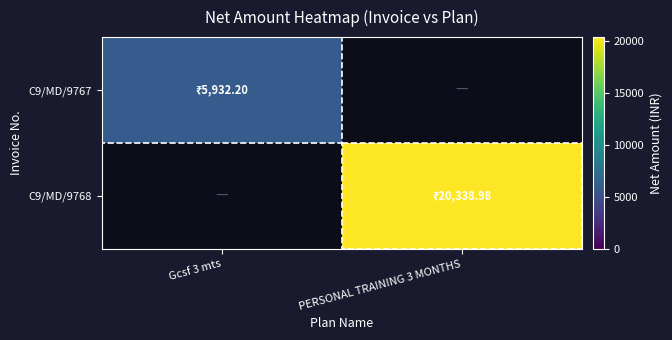

Is it true that C9/MD/9768 equals 10919.5 at PERSONAL TRAINING 3 MONTHS?

False